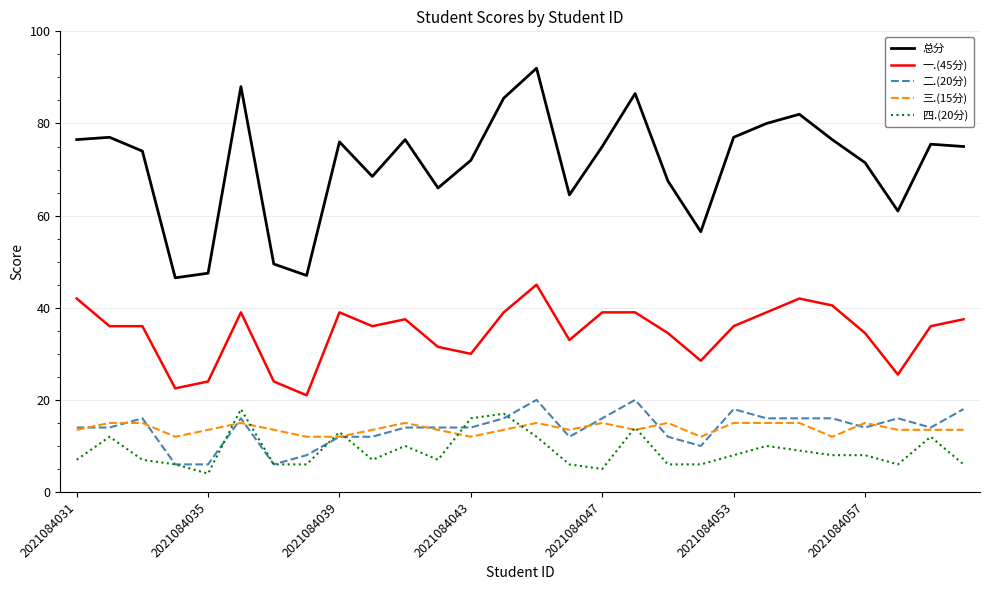

Which series has the largest range (max minus min)?

总分